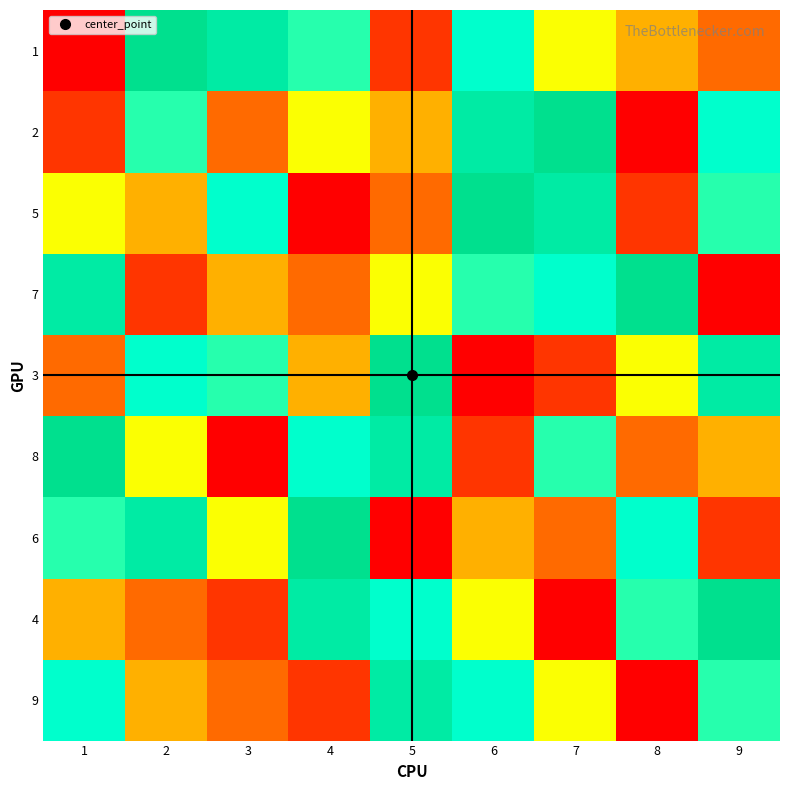

Reading left to right, transcribe all the data shown in this chart.

9: 1=9	2=4	3=3	4=2	5=7	6=9	7=5	8=1	9=6
4: 1=4	2=3	3=2	4=7	5=9	6=5	7=1	8=6	9=8
6: 1=6	2=7	3=5	4=8	5=1	6=4	7=3	8=9	9=2
8: 1=8	2=5	3=1	4=9	5=7	6=2	7=6	8=3	9=4
3: 1=3	2=9	3=6	4=4	5=8	6=1	7=2	8=5	9=7
7: 1=7	2=2	3=4	4=3	5=5	6=6	7=9	8=8	9=1
5: 1=5	2=4	3=9	4=1	5=3	6=8	7=7	8=2	9=6
2: 1=2	2=6	3=3	4=5	5=4	6=7	7=8	8=1	9=9
1: 1=1	2=8	3=7	4=6	5=2	6=9	7=5	8=4	9=3